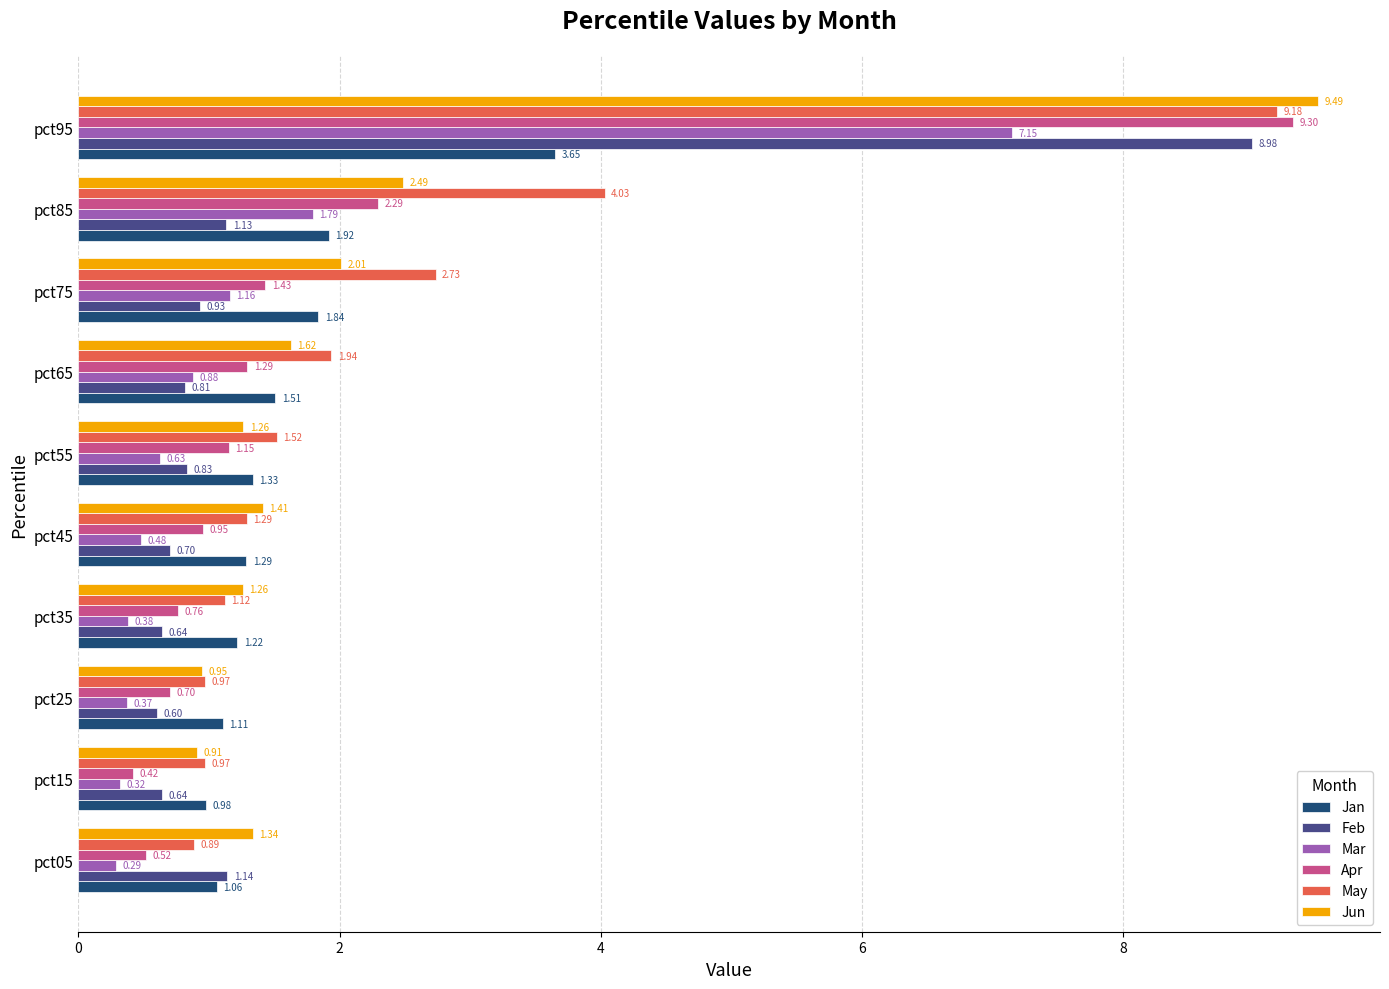

At how many categories does at least one series exceed 8?

1